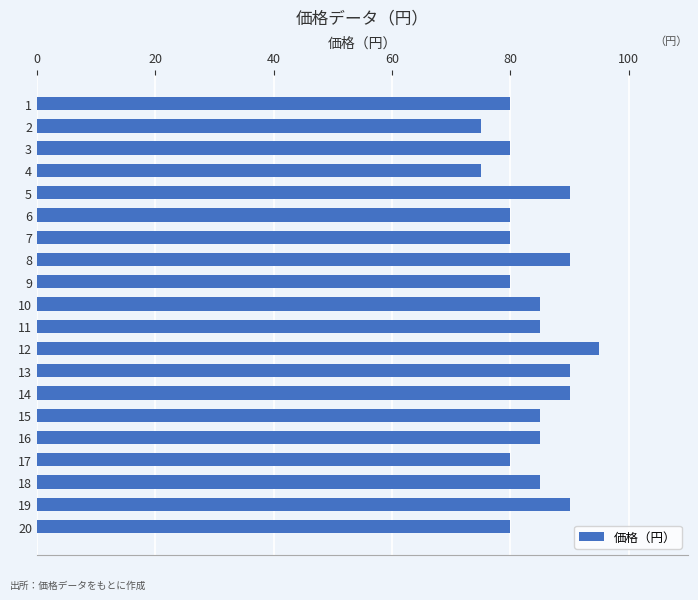

How many distinct data groups are displayed?

1